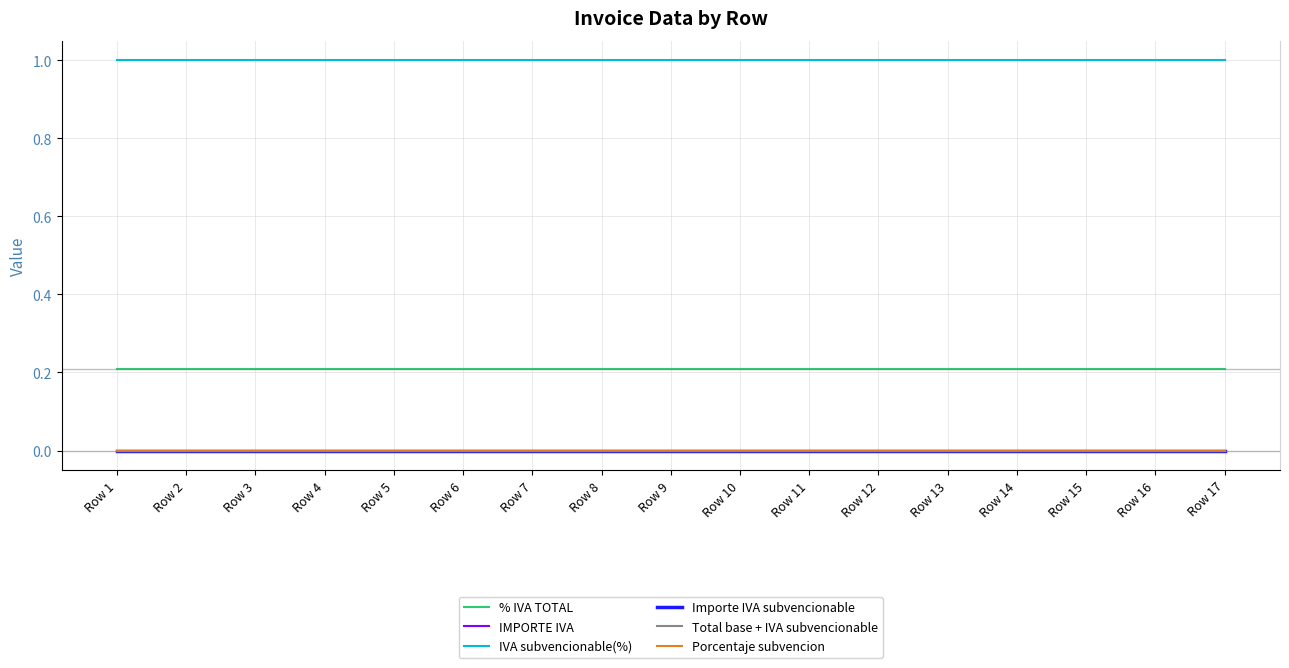

Which has a higher value, Row 13 or Row 11?

Row 13